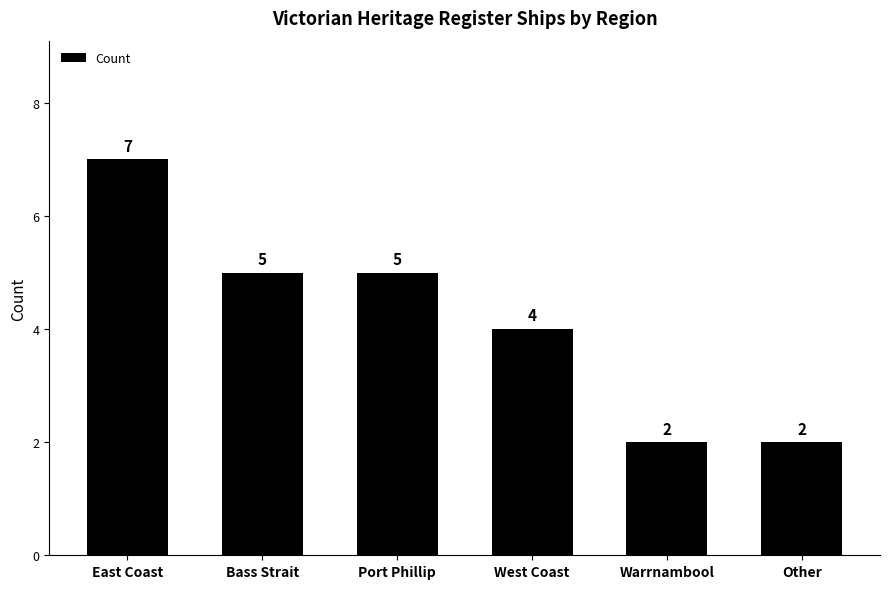

The chart shows a value of 2 at West Coast. True or false?

False